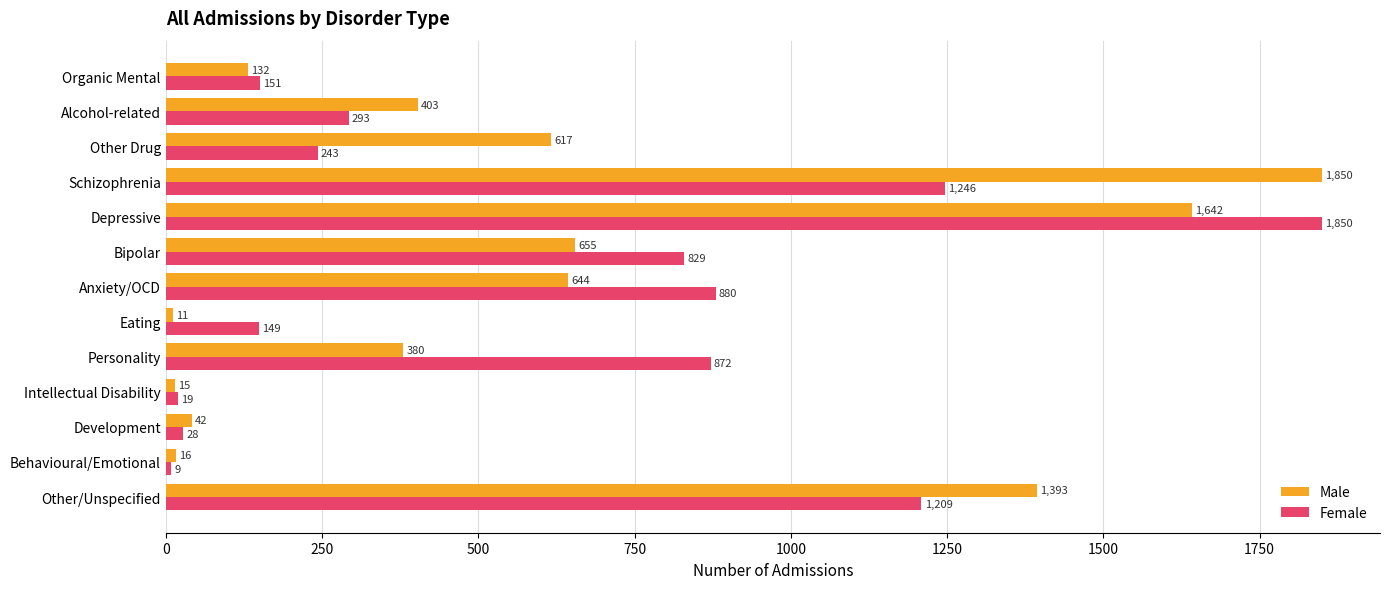

What are all the series names shown in the legend?

Male, Female